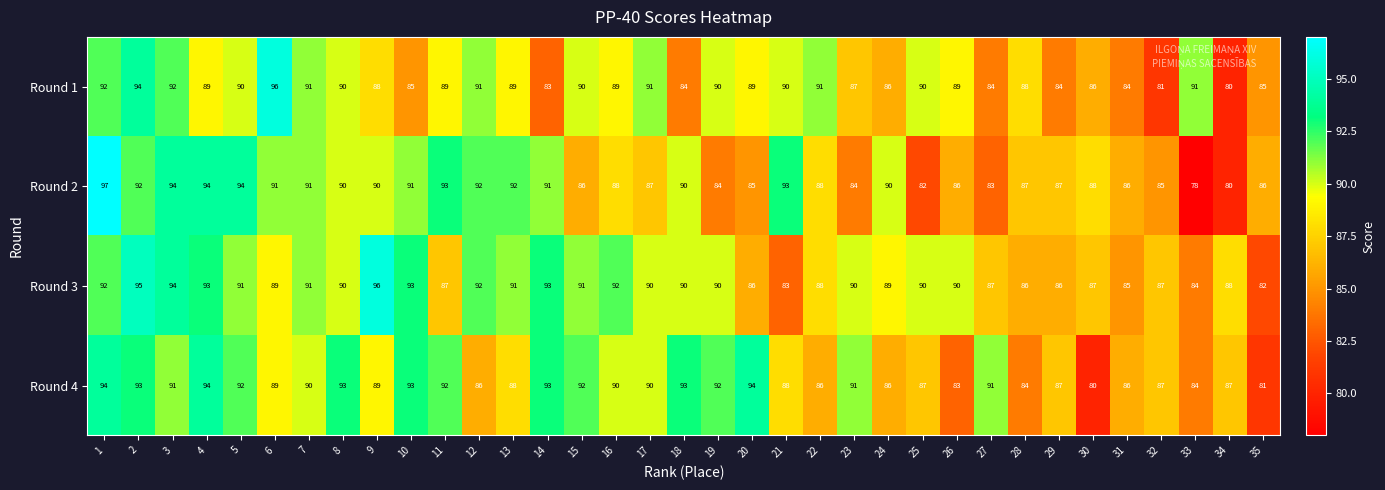

What is the approximate value of Round 3 at 6, to the nearest 5?

90